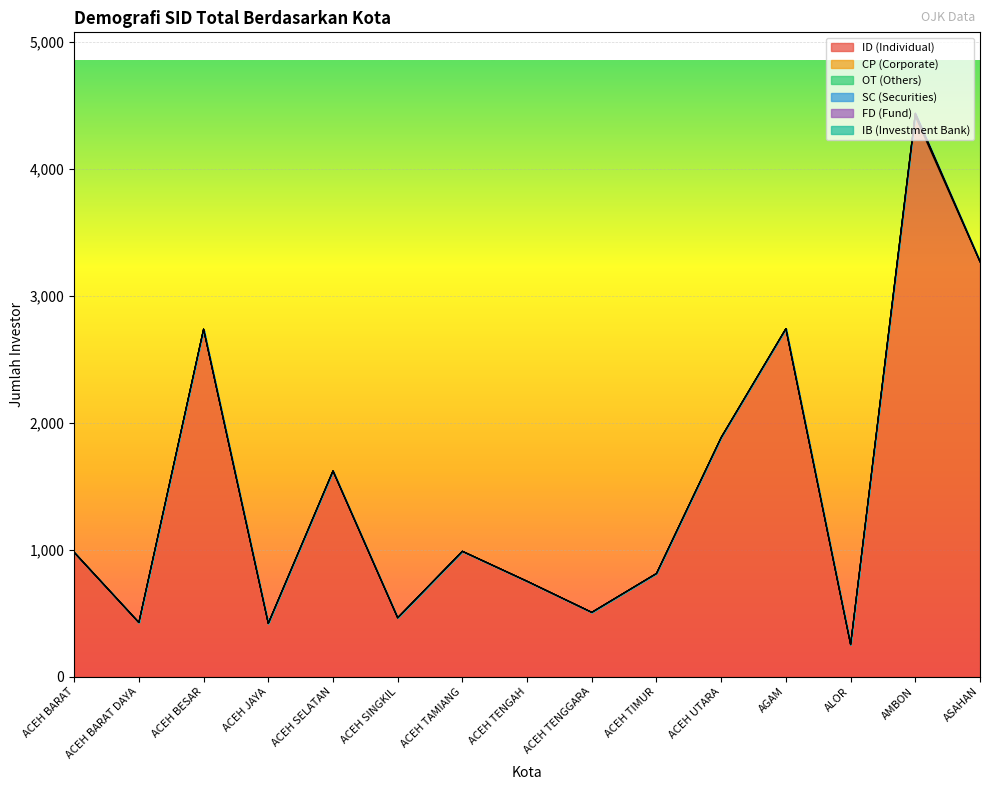

List the labels in order of CP (Corporate) value, largest first.

AMBON, ASAHAN, ACEH BARAT, ACEH BARAT DAYA, ACEH BESAR, ACEH JAYA, ACEH SELATAN, ACEH SINGKIL, ACEH TAMIANG, ACEH TENGAH, ACEH TENGGARA, ACEH TIMUR, ACEH UTARA, AGAM, ALOR